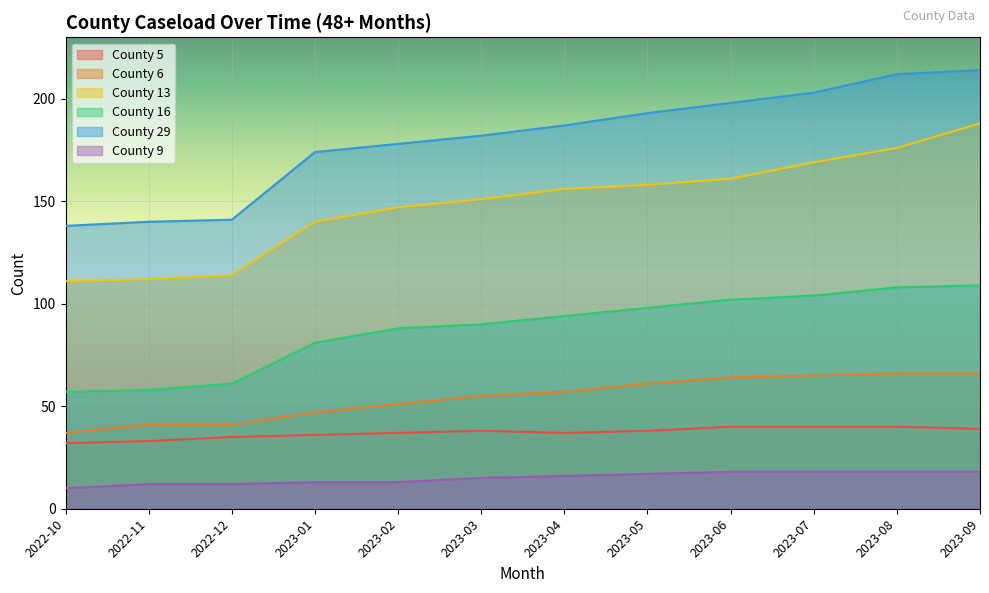

Which has a higher value, 2023-08 or 2022-11?

2023-08